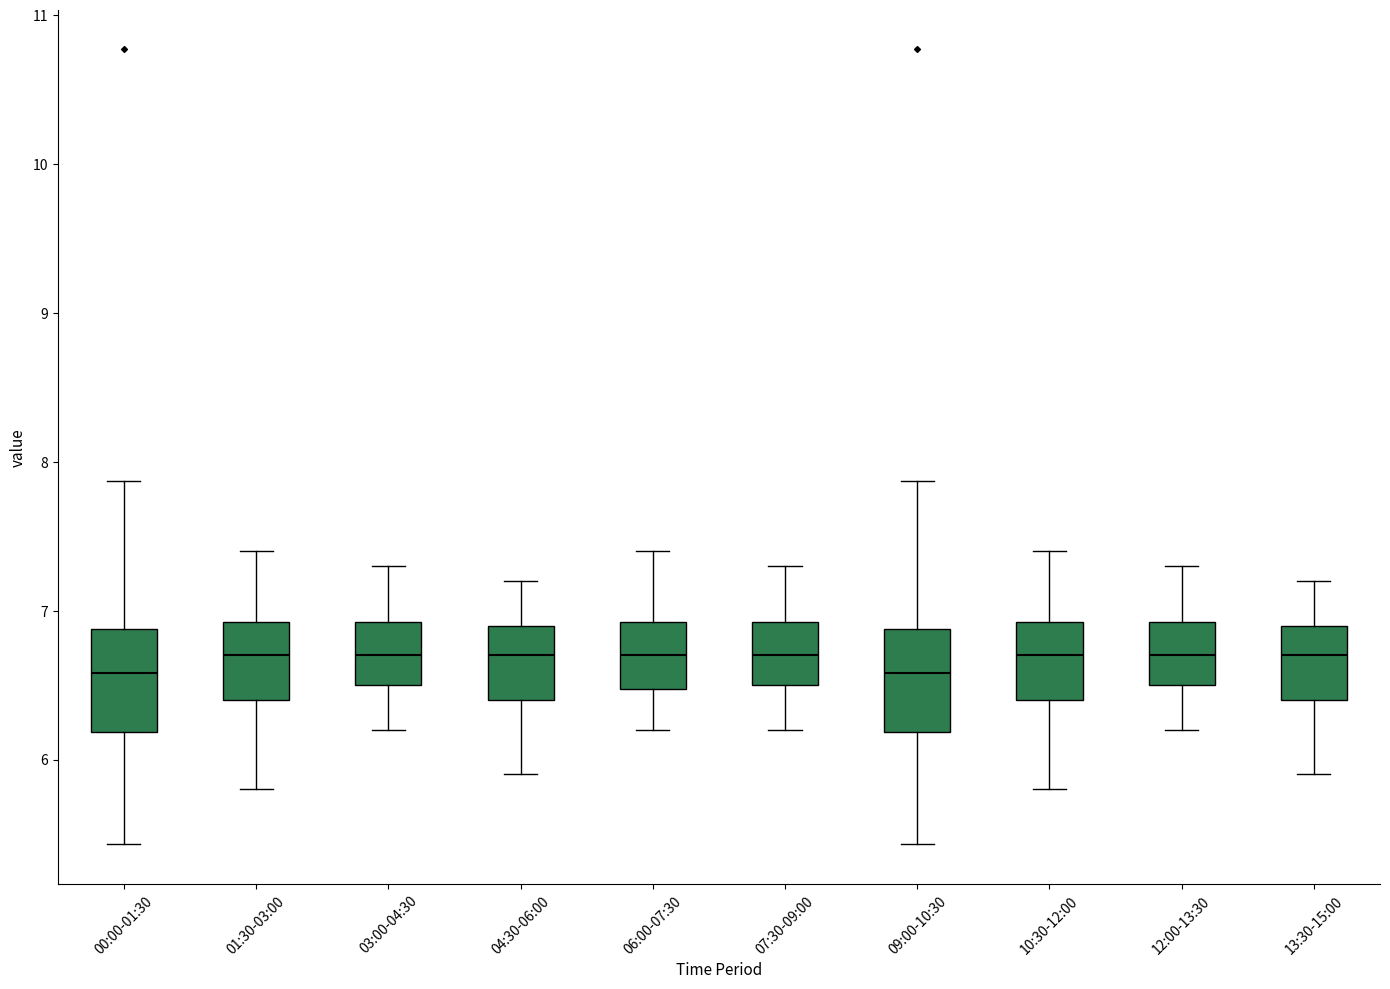

Reading left to right, read every box against the y-axis: the position of its median line, the range the box covers, and the ends of its whiskers. The values are not printed on the chart, so give them approximately, as read against the axis.

00:00-01:30: median 6.6, box 6.2 to 6.9, whiskers 5.4 to 7.9
01:30-03:00: median 6.7, box 6.4 to 6.9, whiskers 5.8 to 7.4
03:00-04:30: median 6.7, box 6.5 to 6.9, whiskers 6.2 to 7.3
04:30-06:00: median 6.7, box 6.4 to 6.9, whiskers 5.9 to 7.2
06:00-07:30: median 6.7, box 6.5 to 6.9, whiskers 6.2 to 7.4
07:30-09:00: median 6.7, box 6.5 to 6.9, whiskers 6.2 to 7.3
09:00-10:30: median 6.6, box 6.2 to 6.9, whiskers 5.4 to 7.9
10:30-12:00: median 6.7, box 6.4 to 6.9, whiskers 5.8 to 7.4
12:00-13:30: median 6.7, box 6.5 to 6.9, whiskers 6.2 to 7.3
13:30-15:00: median 6.7, box 6.4 to 6.9, whiskers 5.9 to 7.2